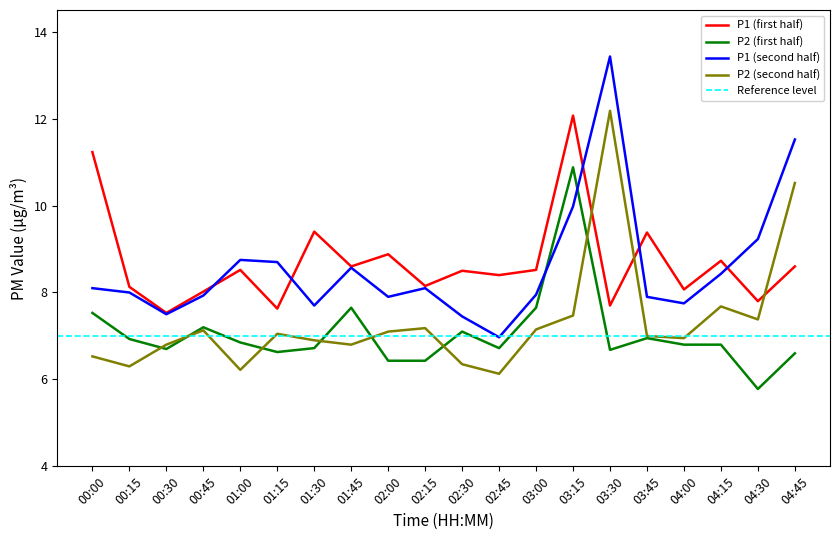

True or false: P1_later has a value of 8.0 at 00:15.

True